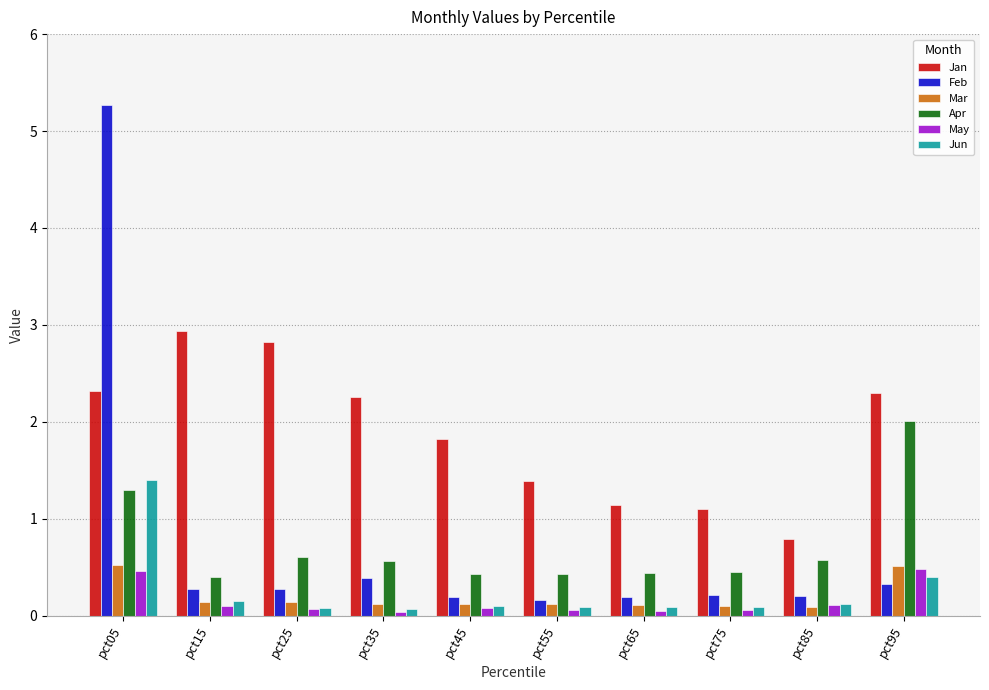

What is the greatest value displayed?

5.3